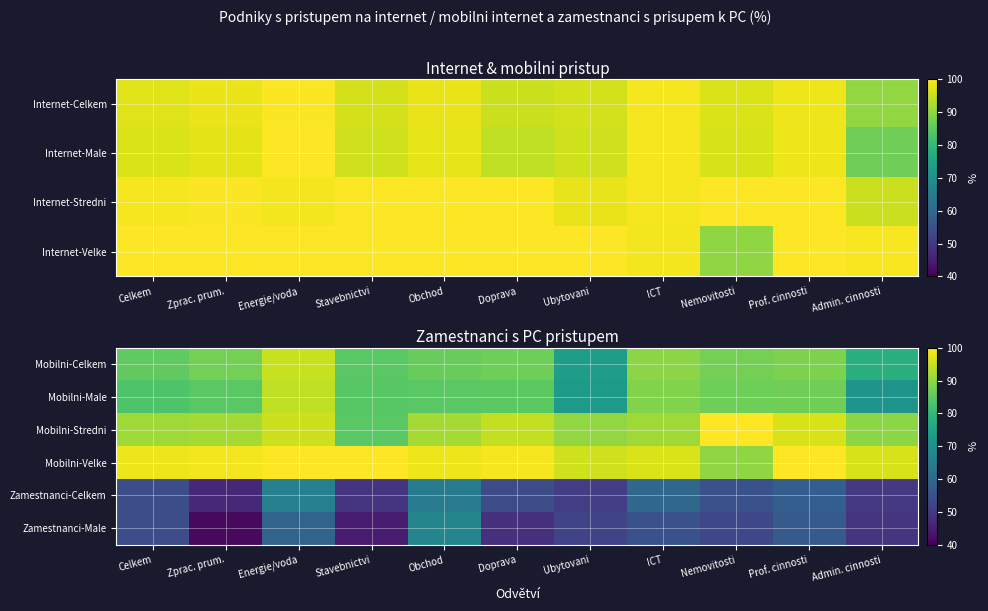

Reading left to right, extract all data points from this chart.

Mobilni-Celkem: Celkem=85.4	Zprac. prum.=87.4	Energie/voda=95.0	Stavebnictvi=84.6	Obchod=86.0	Doprava=86.8	Ubytovani=73.7	ICT=89.5	Nemovitosti=87.5	Prof. cinnosti=88.1	Admin. cinnosti=78.2
Mobilni-Male: Celkem=83.4	Zprac. prum.=84.7	Energie/voda=94.3	Stavebnictvi=84.4	Obchod=84.7	Doprava=84.9	Ubytovani=72.6	ICT=88.6	Nemovitosti=86.7	Prof. cinnosti=86.9	Admin. cinnosti=71.0
Mobilni-Stredni: Celkem=91.6	Zprac. prum.=91.9	Energie/voda=95.5	Stavebnictvi=84.6	Obchod=91.8	Doprava=94.5	Ubytovani=90.2	ICT=91.4	Nemovitosti=100.0	Prof. cinnosti=96.3	Admin. cinnosti=89.6
Mobilni-Velke: Celkem=98.5	Zprac. prum.=98.8	Energie/voda=100.0	Stavebnictvi=100.0	Obchod=98.5	Doprava=99.2	Ubytovani=95.6	ICT=96.5	Nemovitosti=90.0	Prof. cinnosti=100.0	Admin. cinnosti=96.4
Zamestnanci-Celkem: Celkem=54.1	Zprac. prum.=46.8	Energie/voda=66.0	Stavebnictvi=49.0	Obchod=64.6	Doprava=54.0	Ubytovani=51.0	ICT=60.0	Nemovitosti=55.0	Prof. cinnosti=58.0	Admin. cinnosti=50.0
Zamestnanci-Male: Celkem=54.3	Zprac. prum.=41.5	Energie/voda=59.1	Stavebnictvi=44.5	Obchod=67.3	Doprava=48.0	Ubytovani=52.0	ICT=55.0	Nemovitosti=53.0	Prof. cinnosti=57.0	Admin. cinnosti=49.0